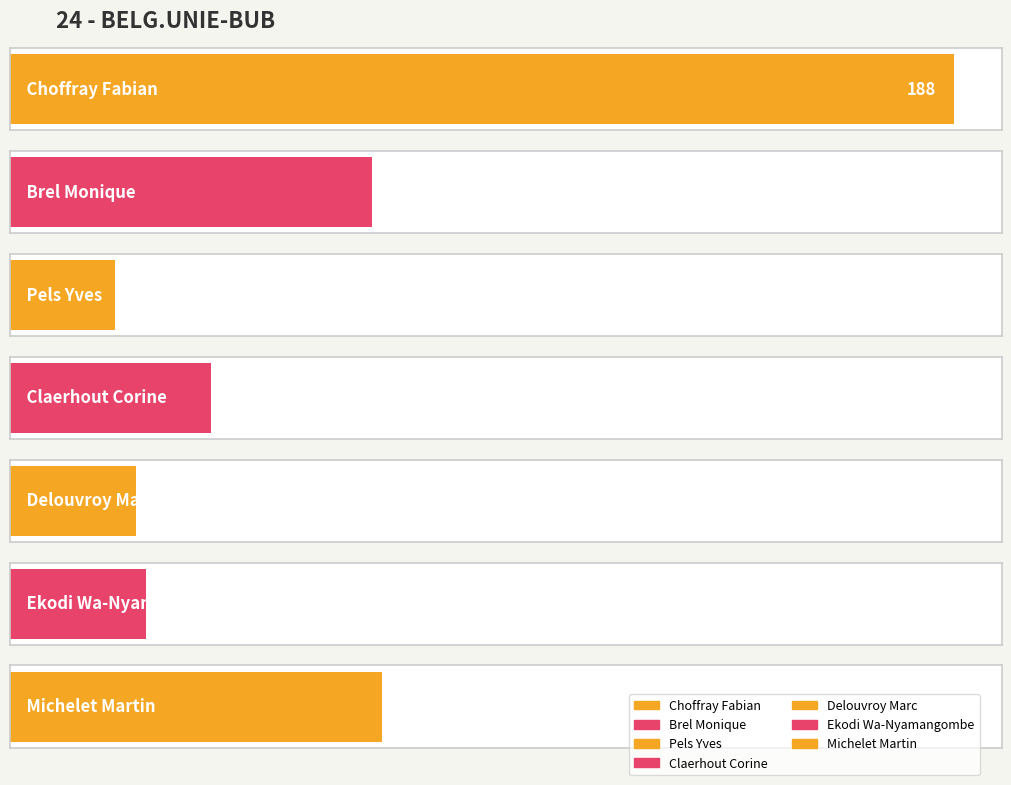

What is the ratio of the value at Choffray Fabian to the value at Claerhout Corine?

4.7